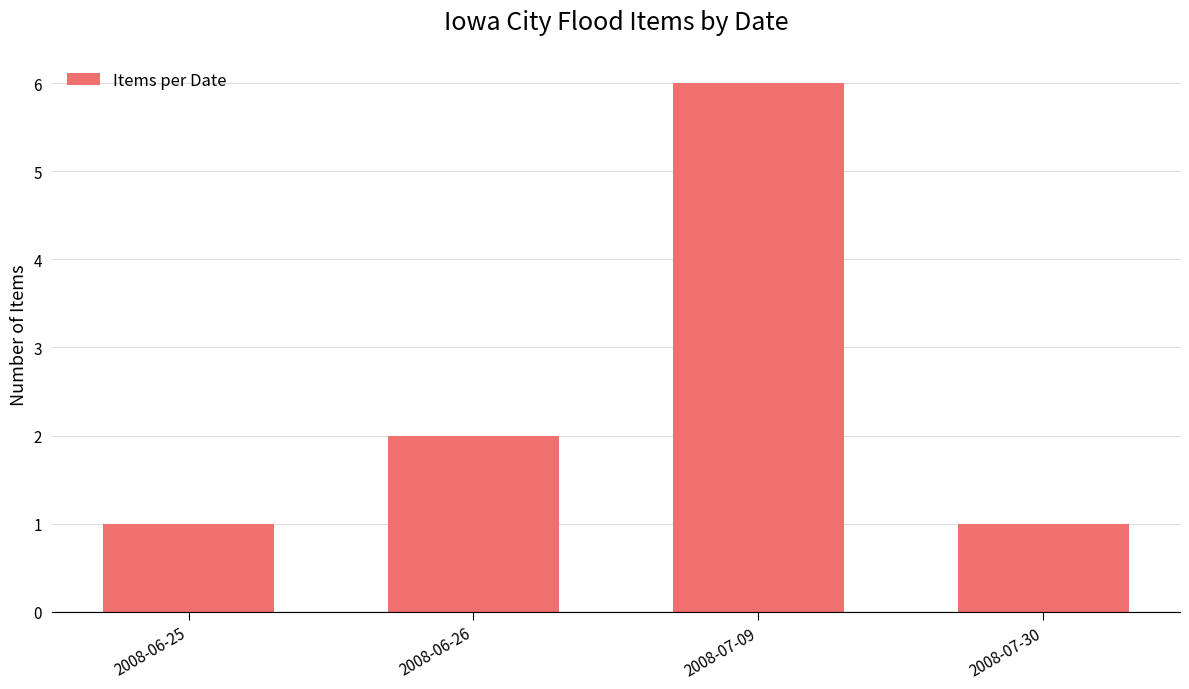

Reading left to right, extract all data points from this chart.

2008-06-25=1	2008-06-26=2	2008-07-09=6	2008-07-30=1